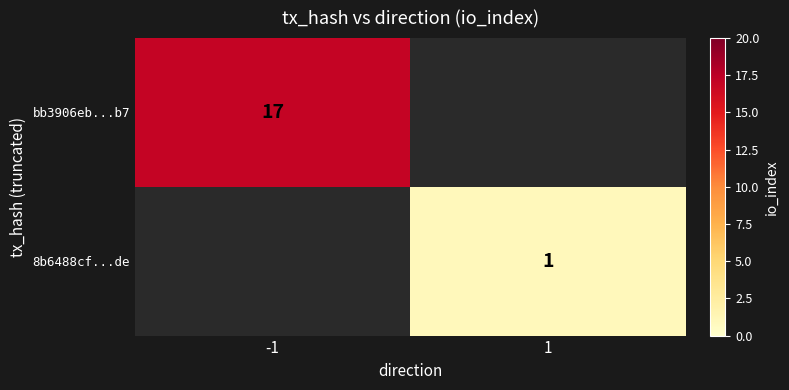

True or false: bb3906eb...b7 has a value of 17 at -1.

True